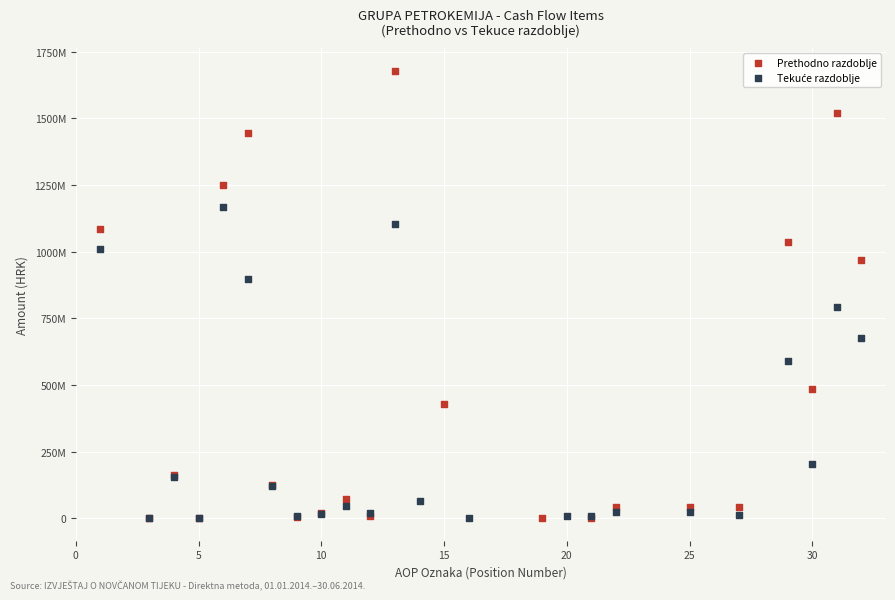

Which series has the widest spread of Y values?

Prethodno razdoblje